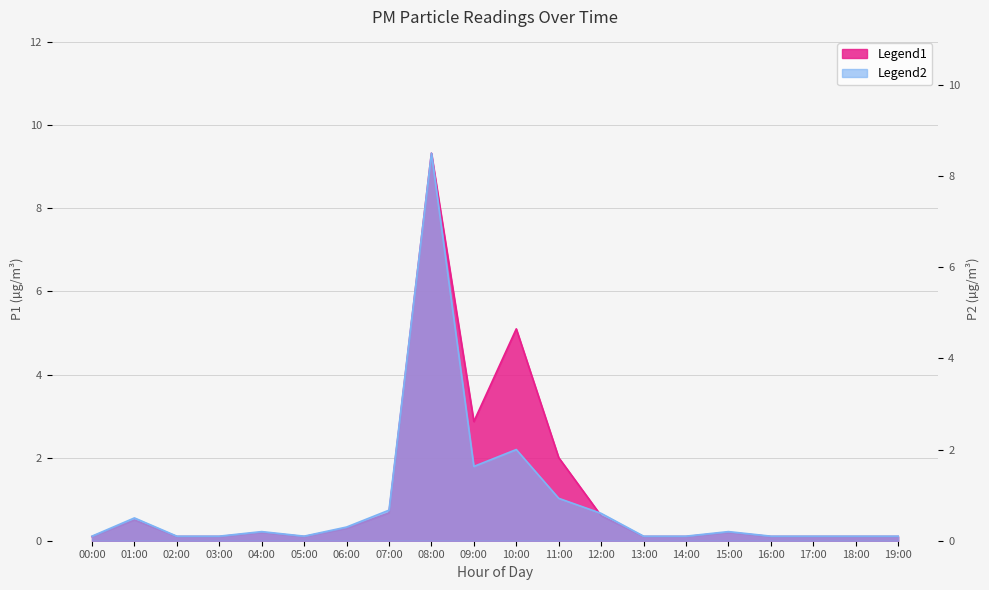

What is the difference between the maximum and minimum values in the P1 series?

9.2